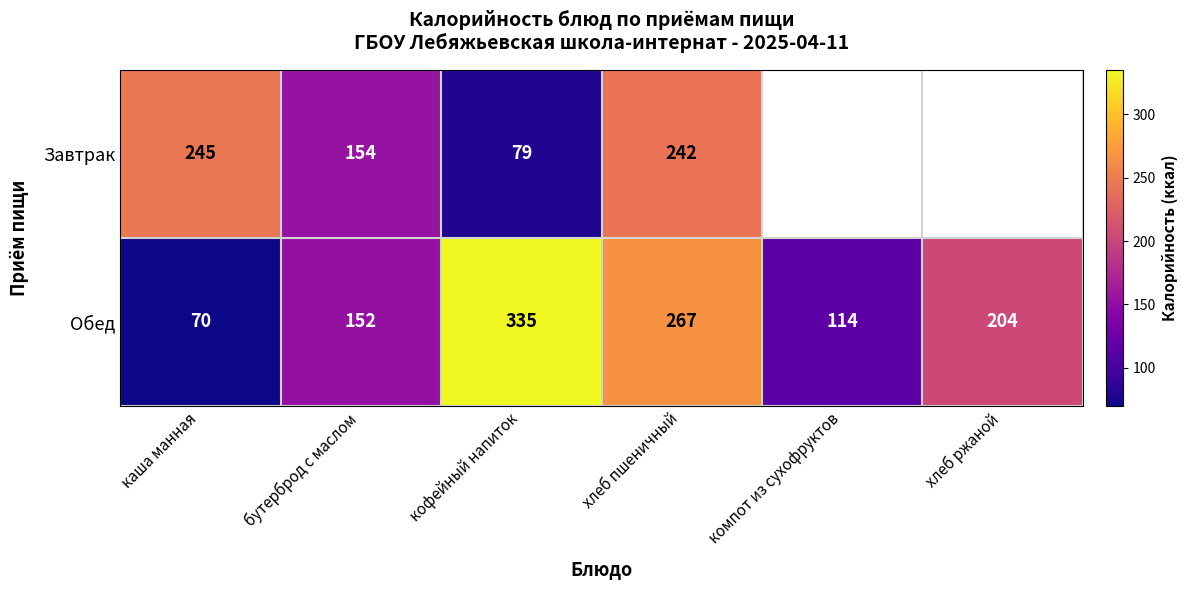

Count the Обед values in the range 114 to 267.

4